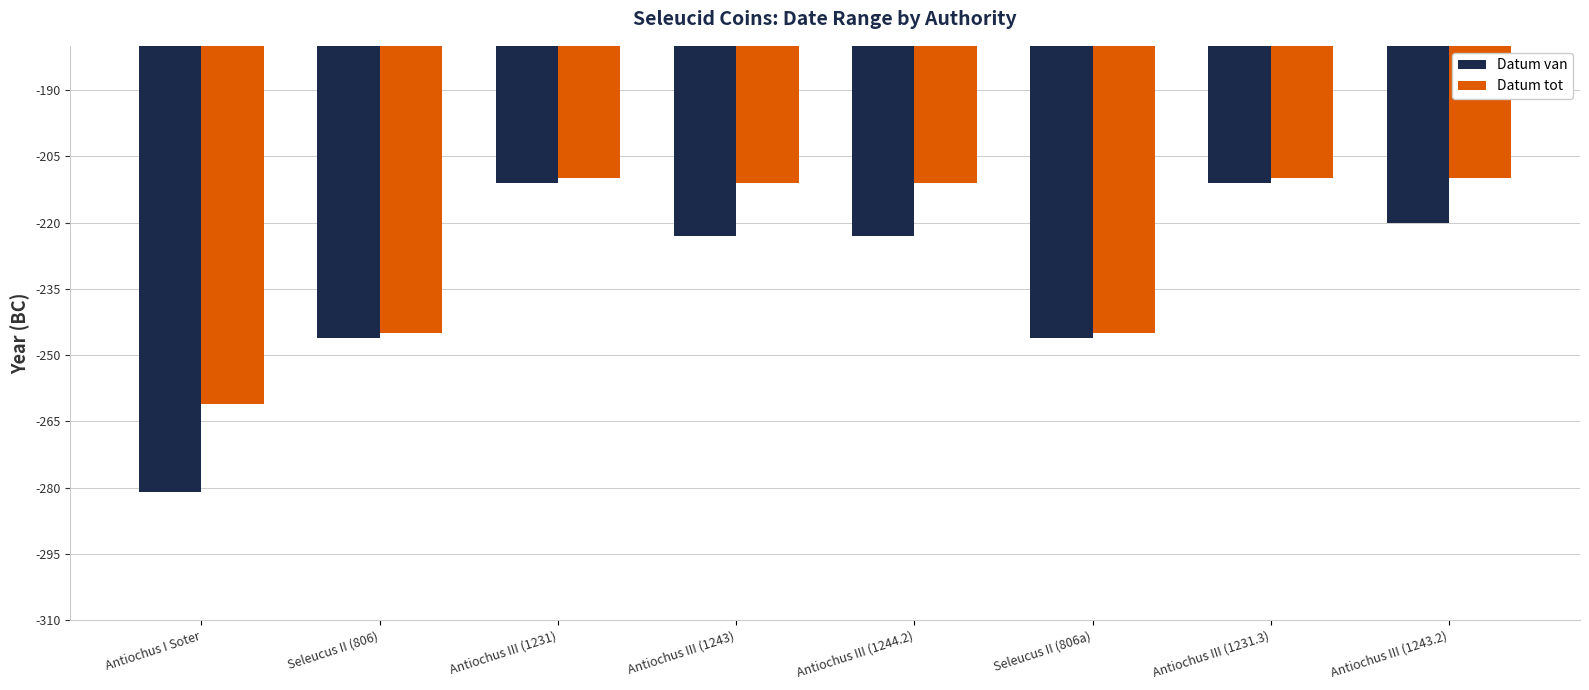

What position from the right is Antiochus III (1243)?

5